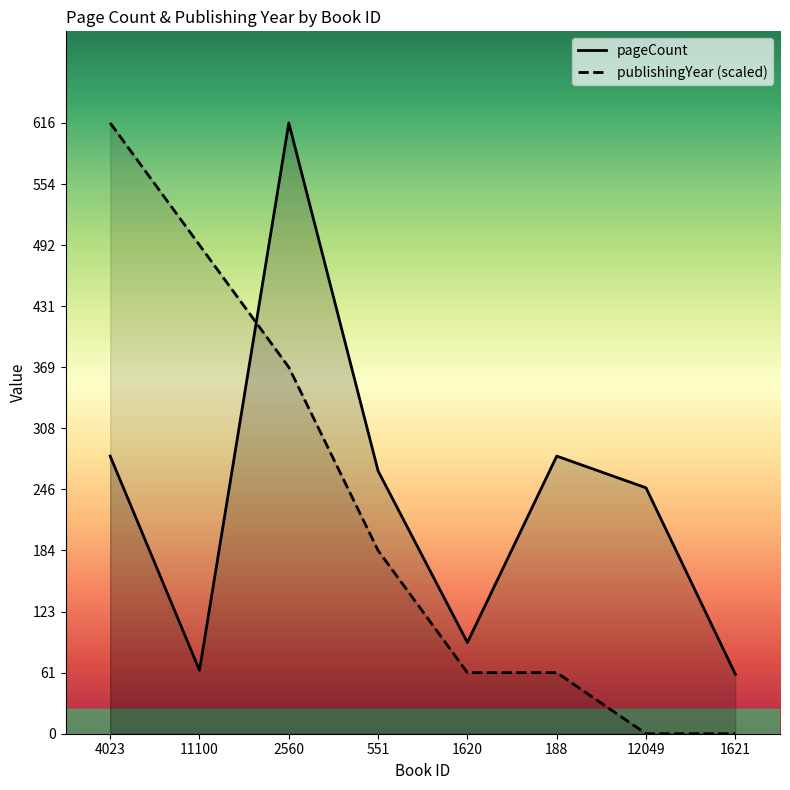

Which series has the largest range (max minus min)?

publishingYear (scaled)